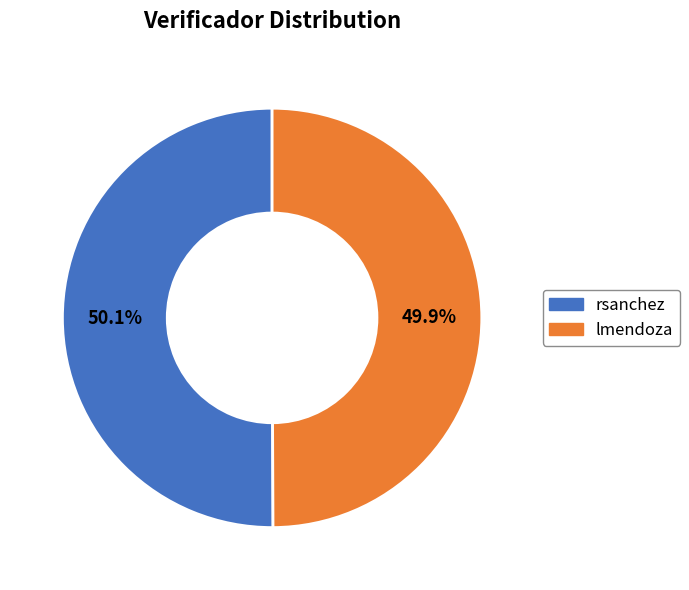

Is the sum of lmendoza and rsanchez greater than half?

Yes